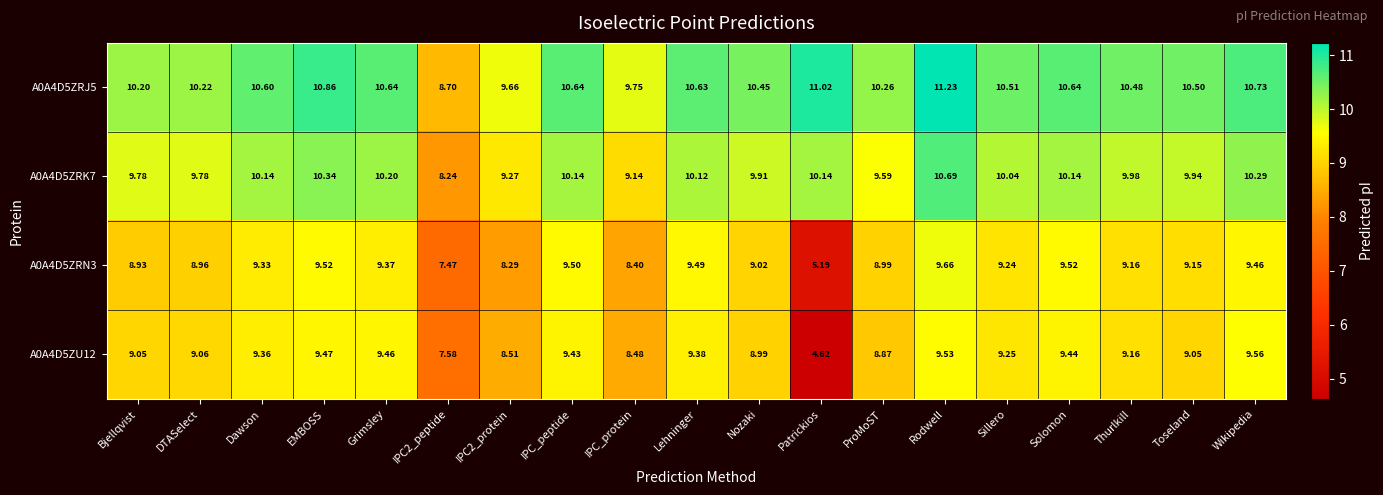

How many categories are shown in the chart?

19